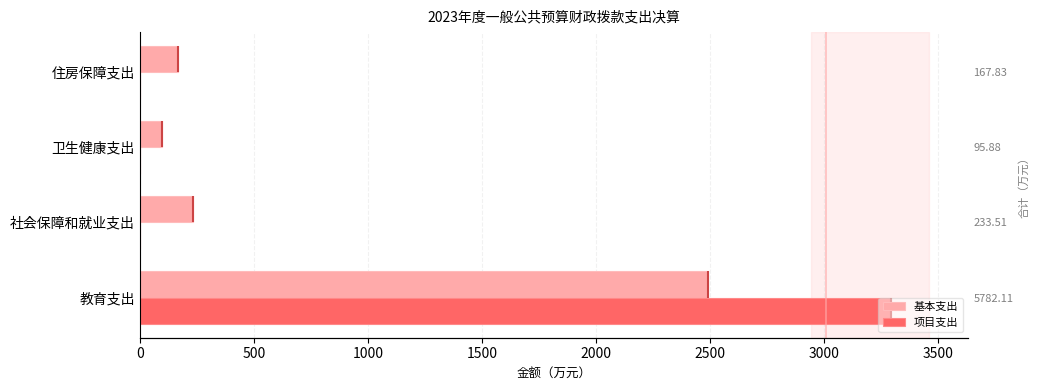

Is the value of 基本支出 at 社会保障和就业支出 greater than the value of 项目支出 at 社会保障和就业支出?

Yes